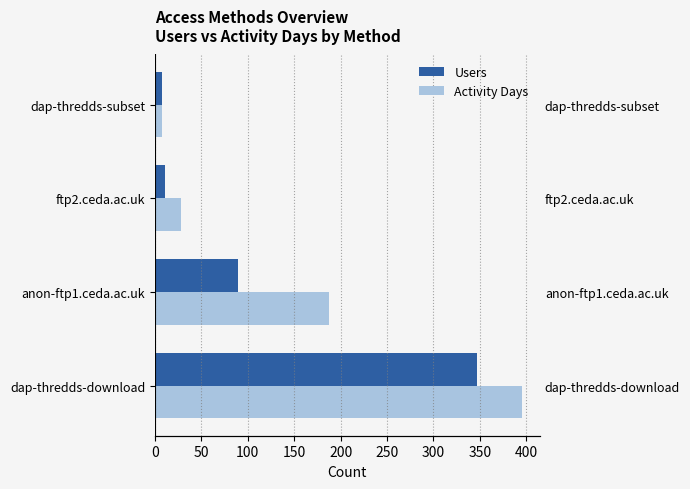

At anon-ftp1.ceda.ac.uk, list the series in order from smallest to largest.

Users, Activity Days